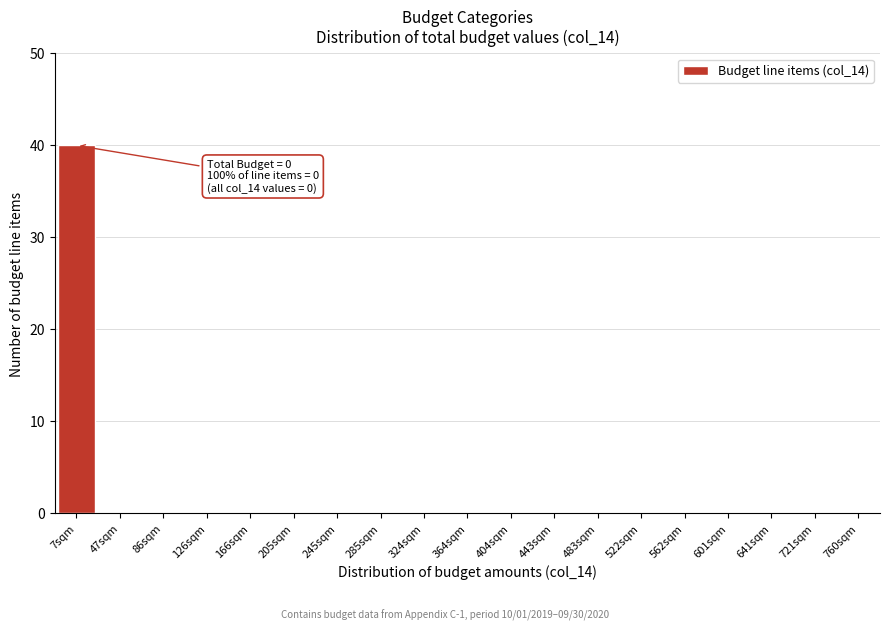

Reading left to right, what are all the values shown in this chart?

7sqm=40	47sqm=0	86sqm=0	126sqm=0	166sqm=0	205sqm=0	245sqm=0	285sqm=0	324sqm=0	364sqm=0	404sqm=0	443sqm=0	483sqm=0	522sqm=0	562sqm=0	601sqm=0	641sqm=0	721sqm=0	760sqm=0